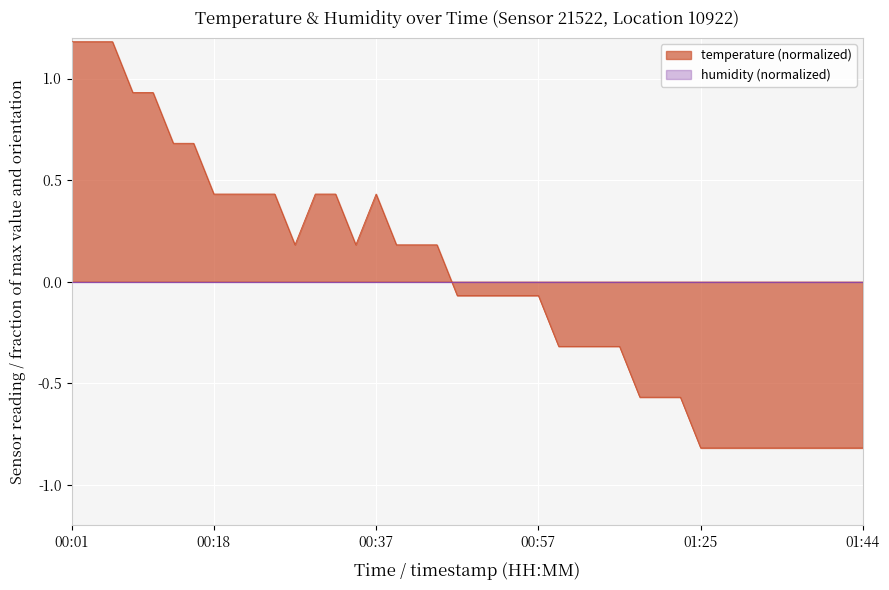

Where does the data first go above 0?

00:01